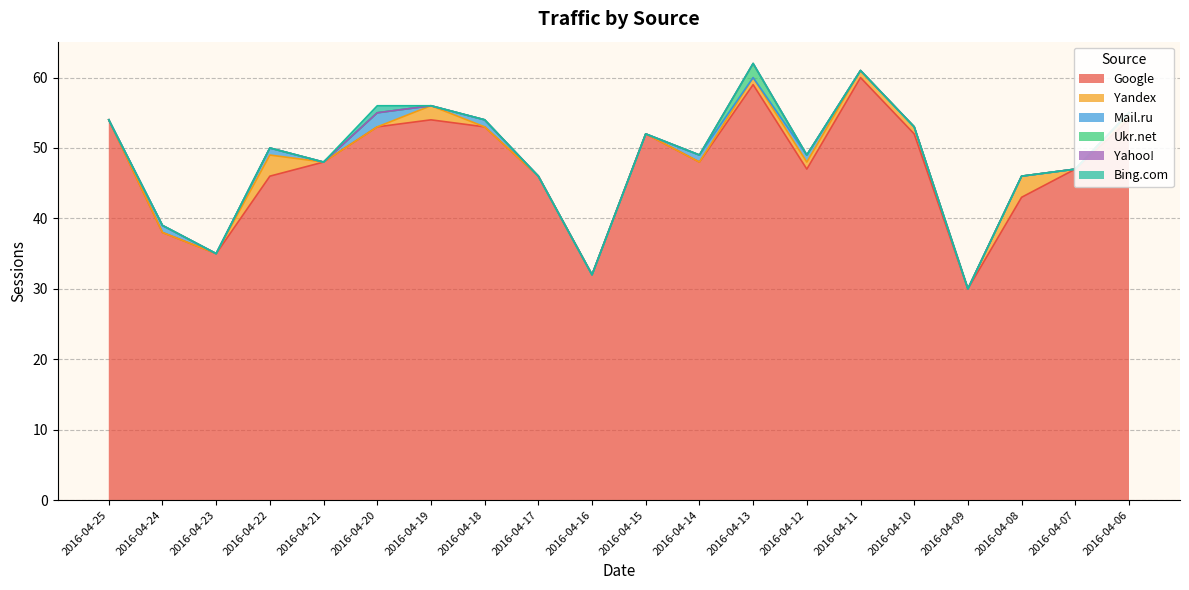

In Google, how many points are lower than both neighbors (excluding endpoints)?

5